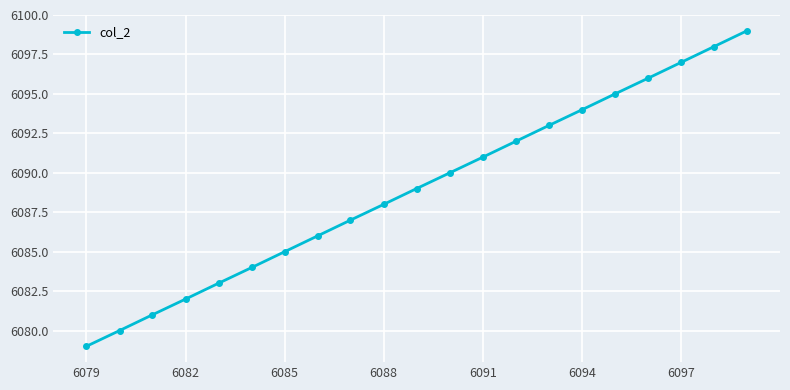

What is the difference between the maximum and minimum values?

20